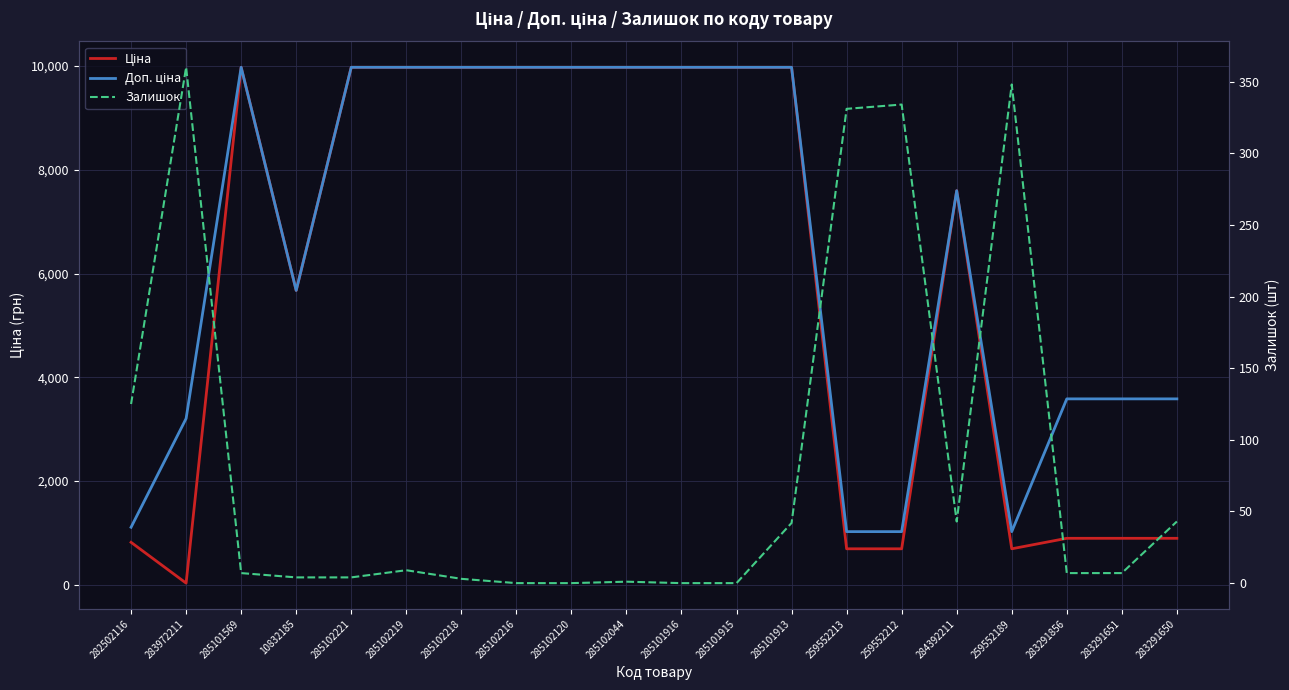

True or false: Доп. ціна and Залишок cross at least once.

False